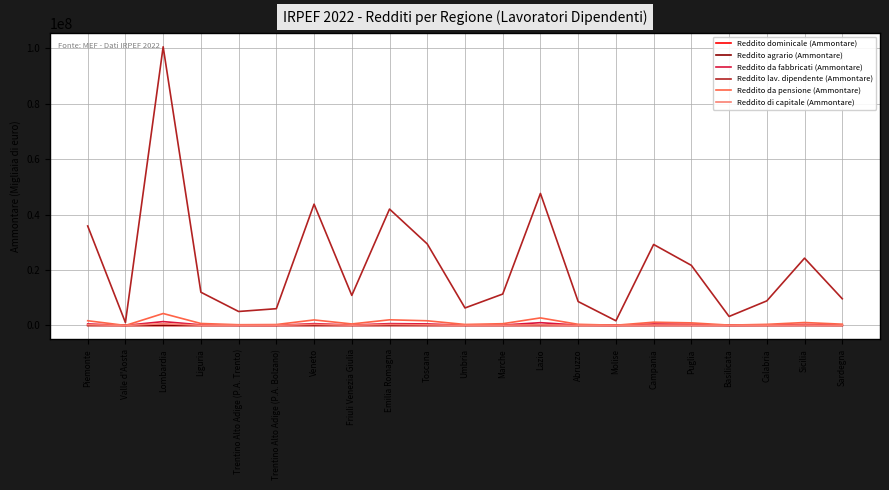

Is it true that Reddito lav. dipendente (Ammontare) equals 24290435 at Sicilia?

True